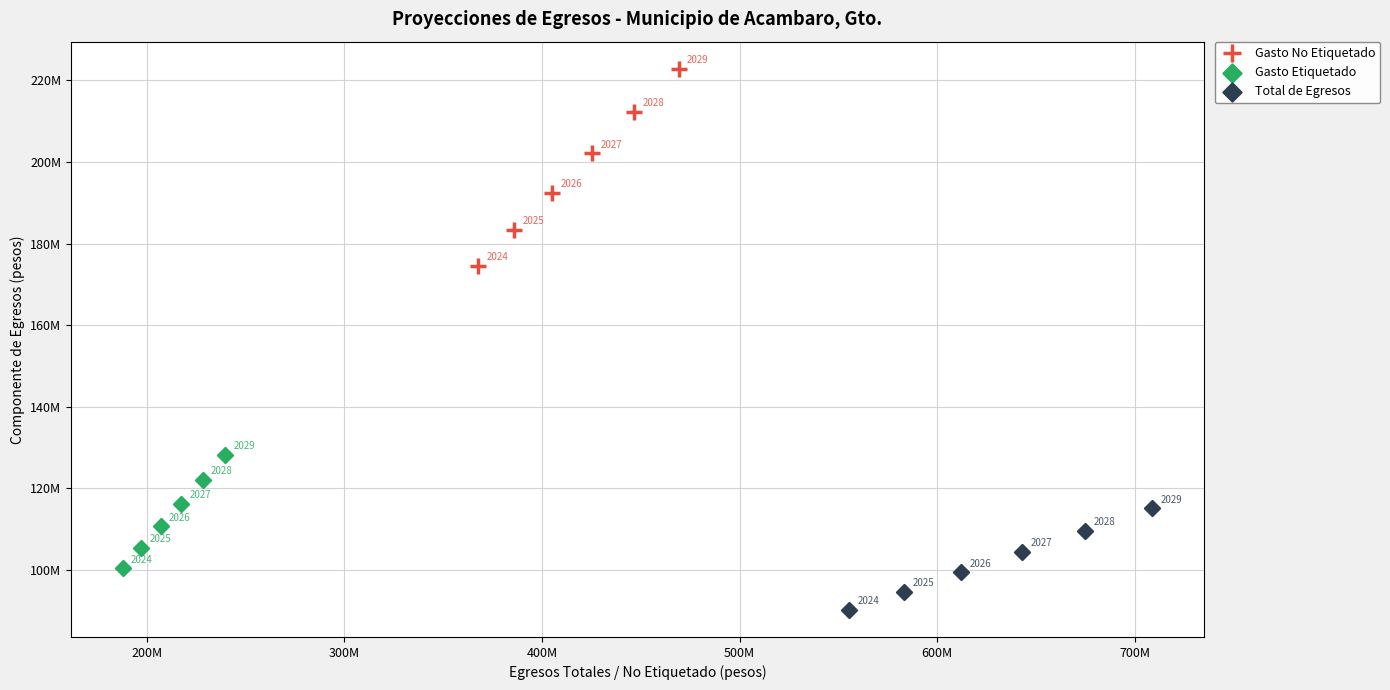

Which series reaches the minimum Y coordinate?

Total de Egresos